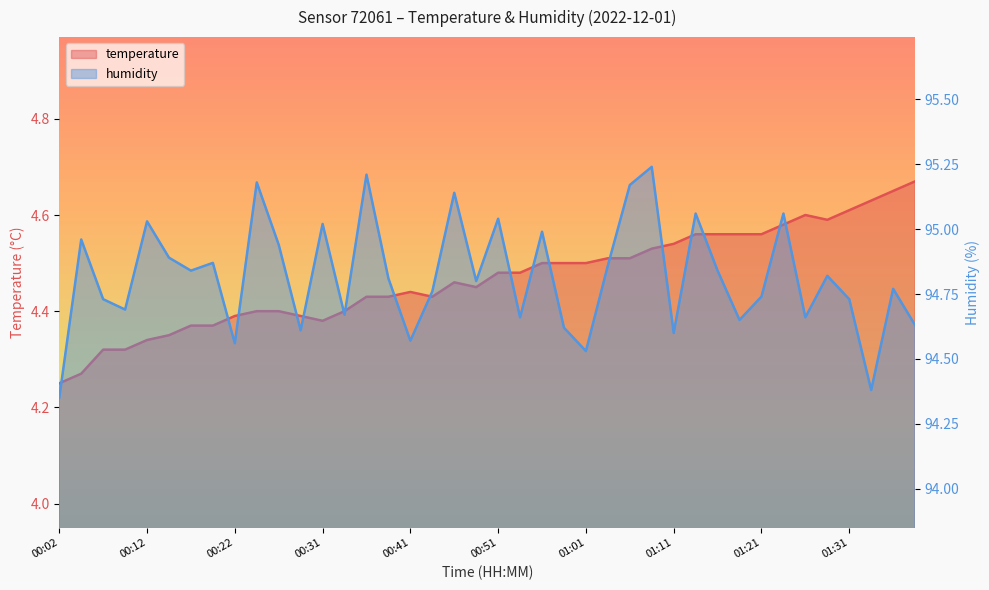

What is the difference between the highest and lowest values at 01:06?

90.7